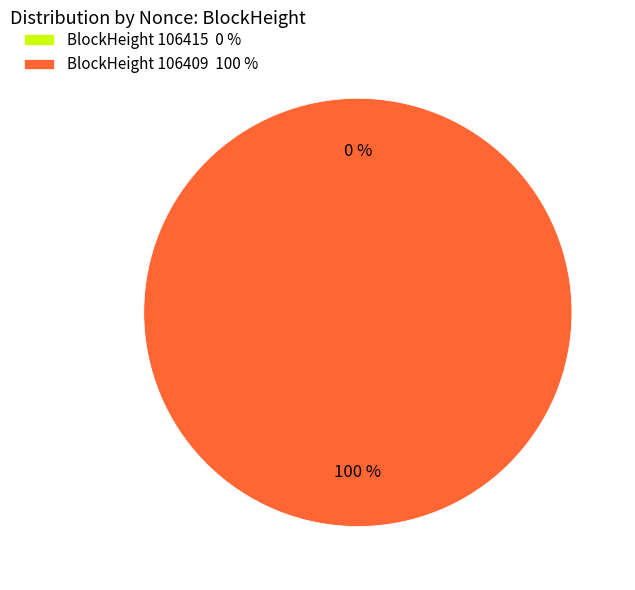

Which slice is the smallest?

106415